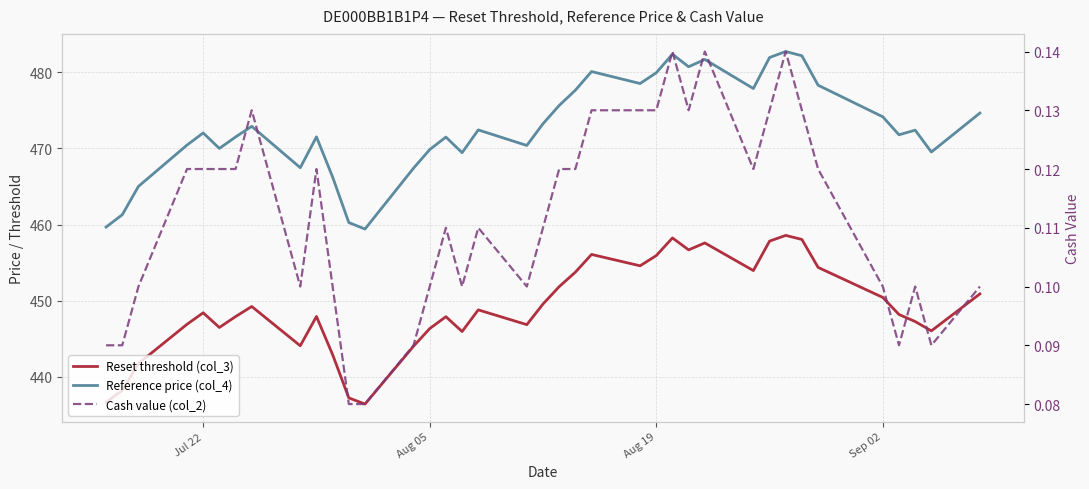

Count the number of data series in this chart.

3